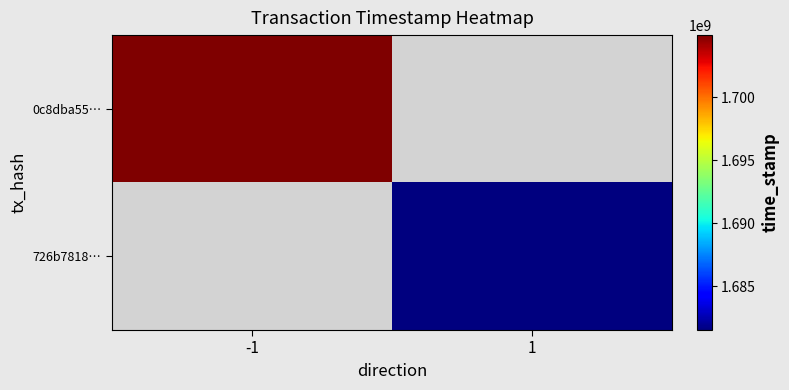

List the series in order of their overall mean, highest first.

0c8dba55…, 726b7818…